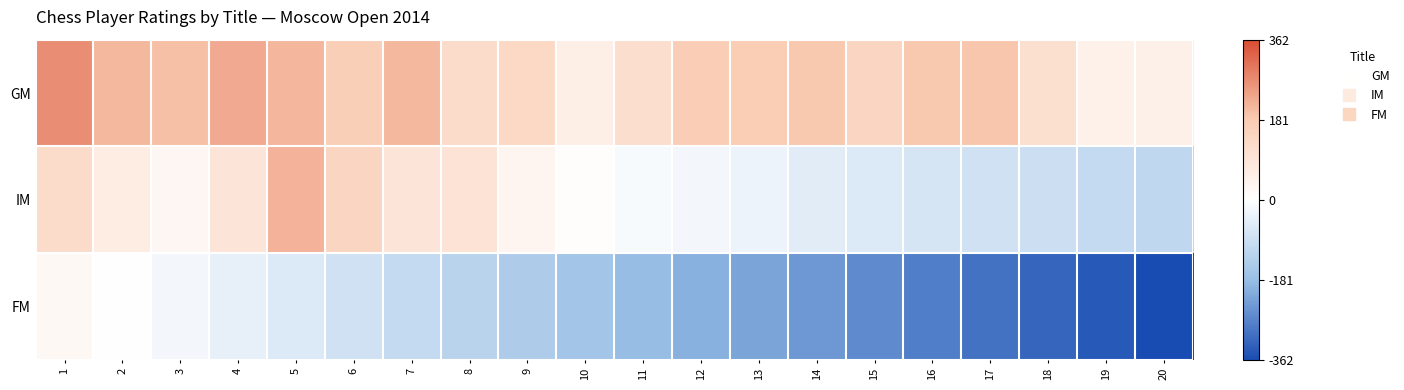

What is the minimum value shown in the chart?

-362.2